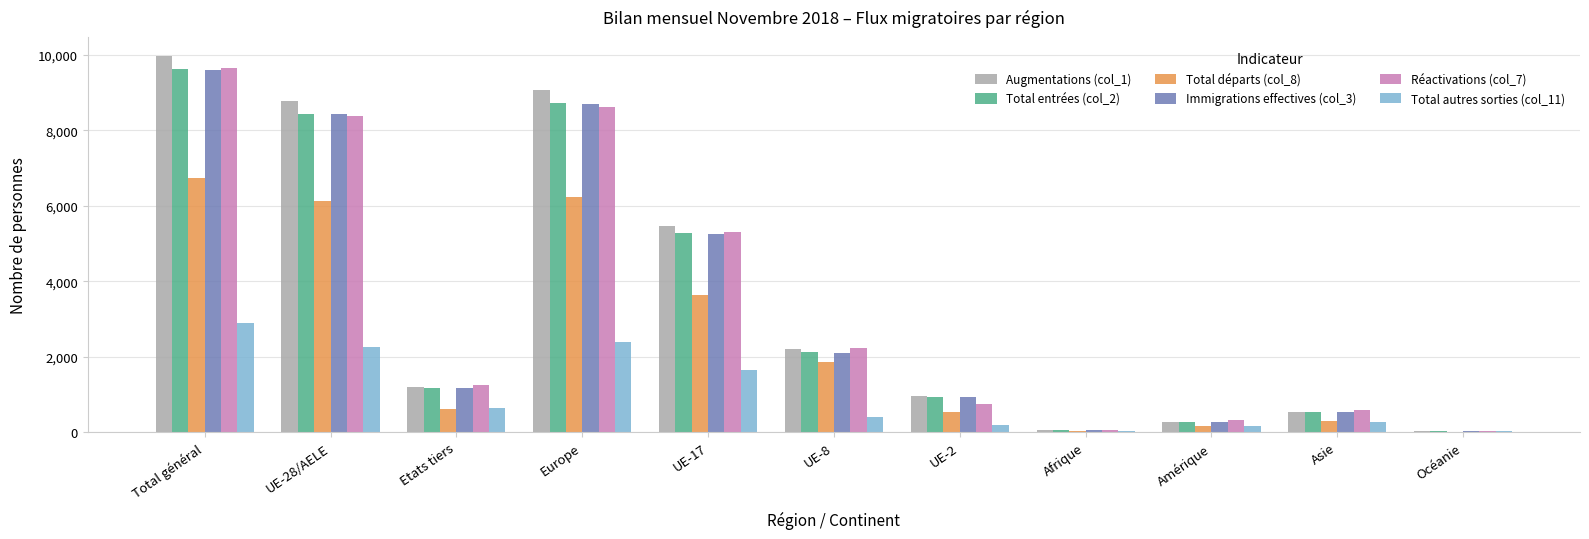

How many series are shown in this chart?

6